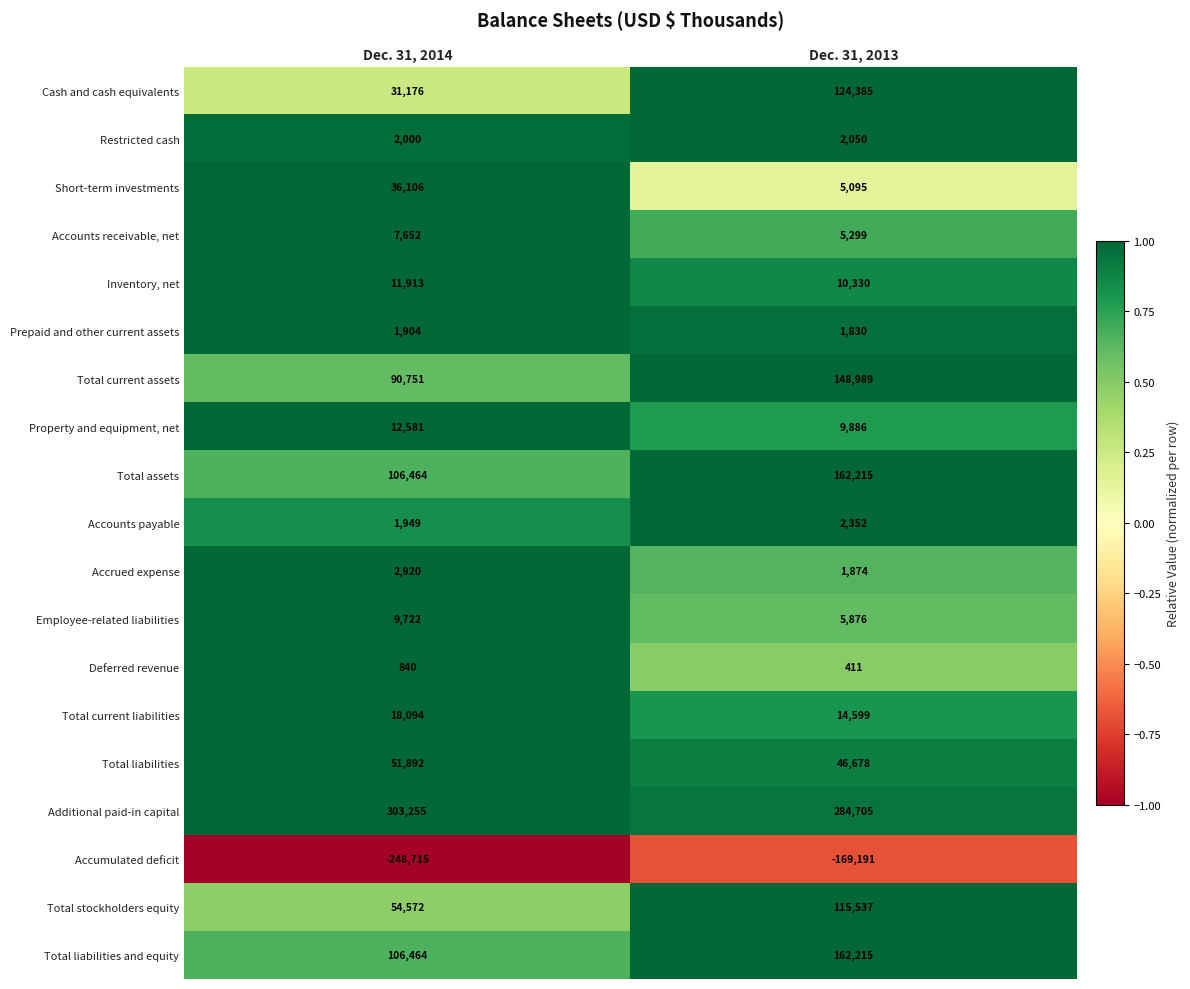

Is it true that Total liabilities equals 81263 at Dec. 31, 2014?

False